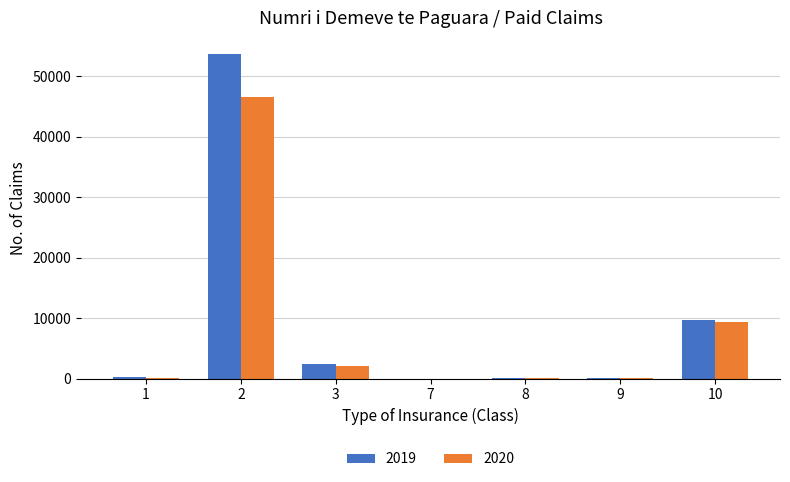

How many groups of bars are there?

7